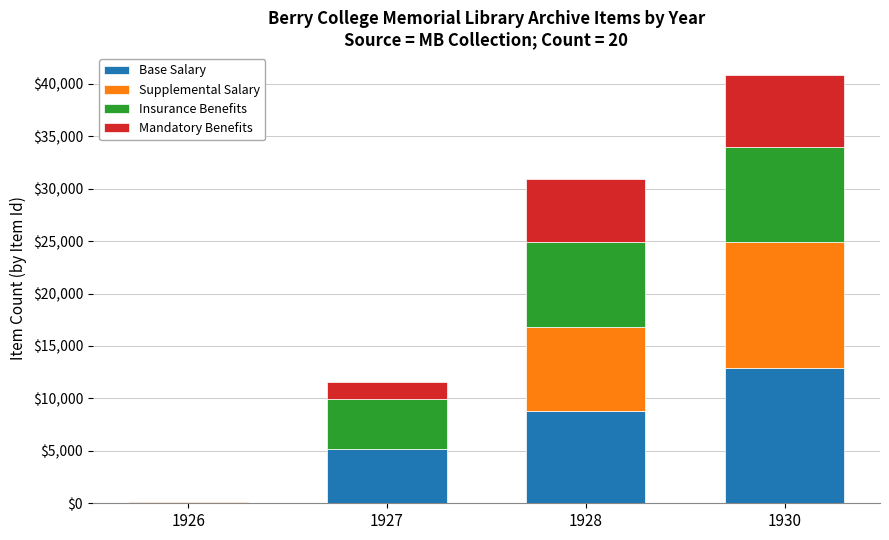

Reading left to right, what are the values for Base Salary?

1926=137	1927=5223	1928=8799	1930=12853